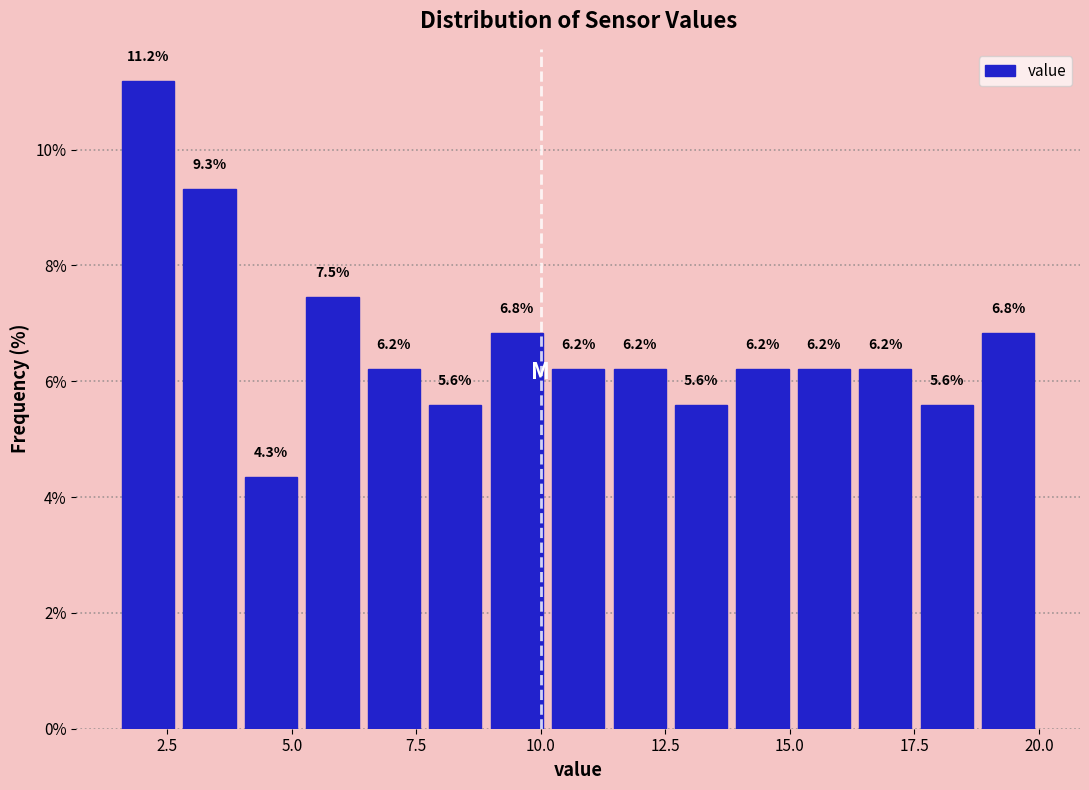

Read against the x-axis, roughly where is the centre of the tallest bar?

2.0